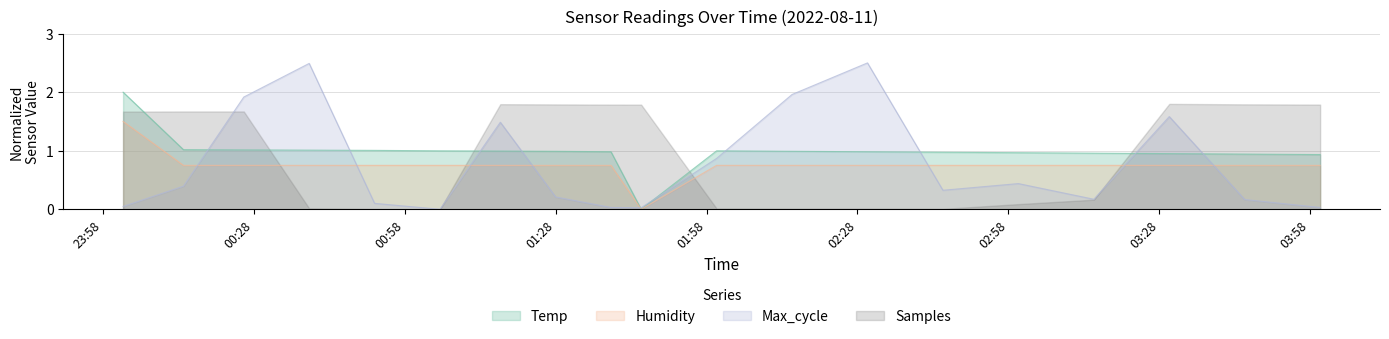

How many intersections are there between Temp and Samples?

5